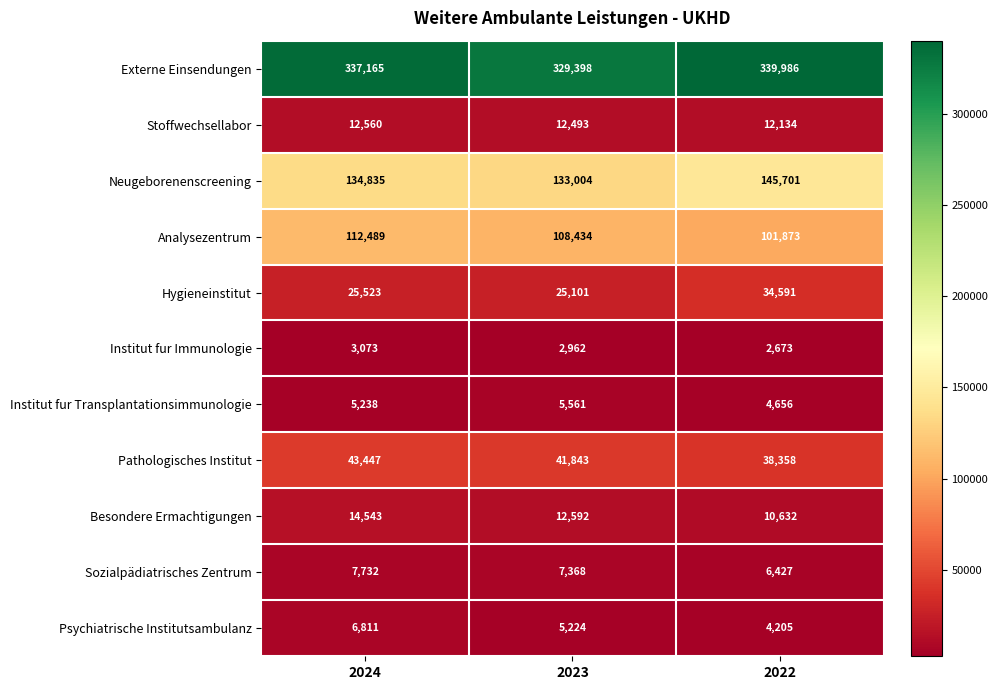

True or false: Institut fur Transplantationsimmunologie has a value of 4656 at 2022.

True